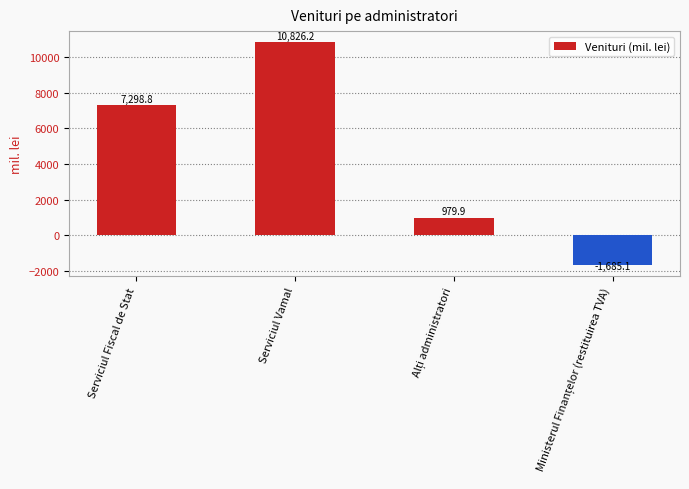

What is the label of the 1st bar from the left?

Serviciul Fiscal de Stat